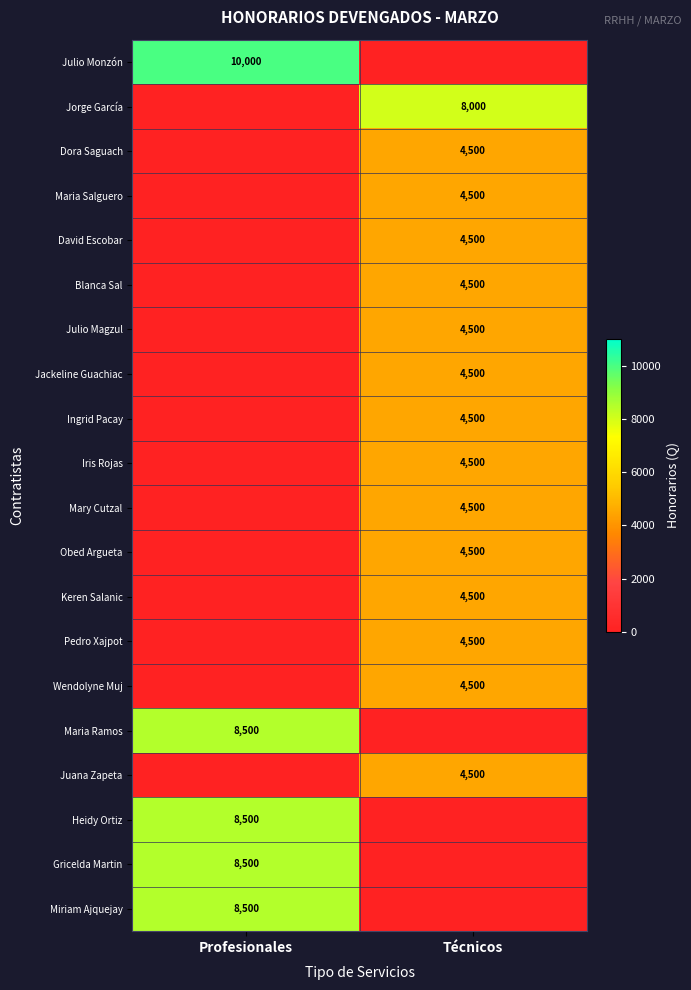

Between Técnicos and Profesionales, which is larger?

Profesionales